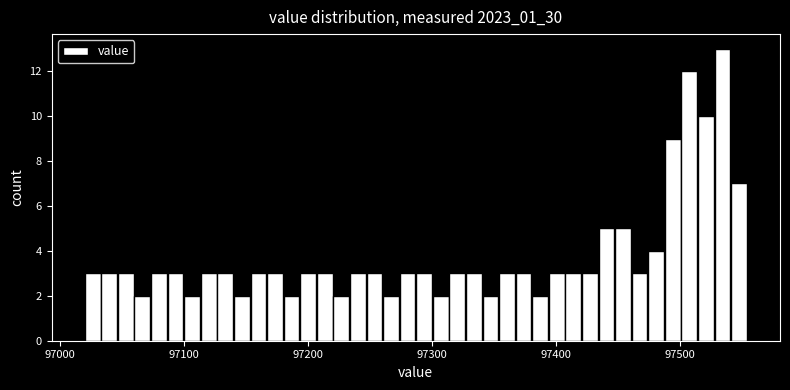

Read against the x-axis, roughly where is the centre of the tallest bar?

97530